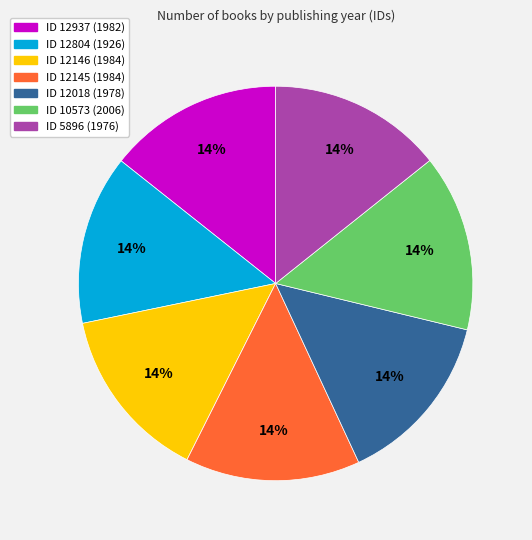

Does any single category account for the majority?

No